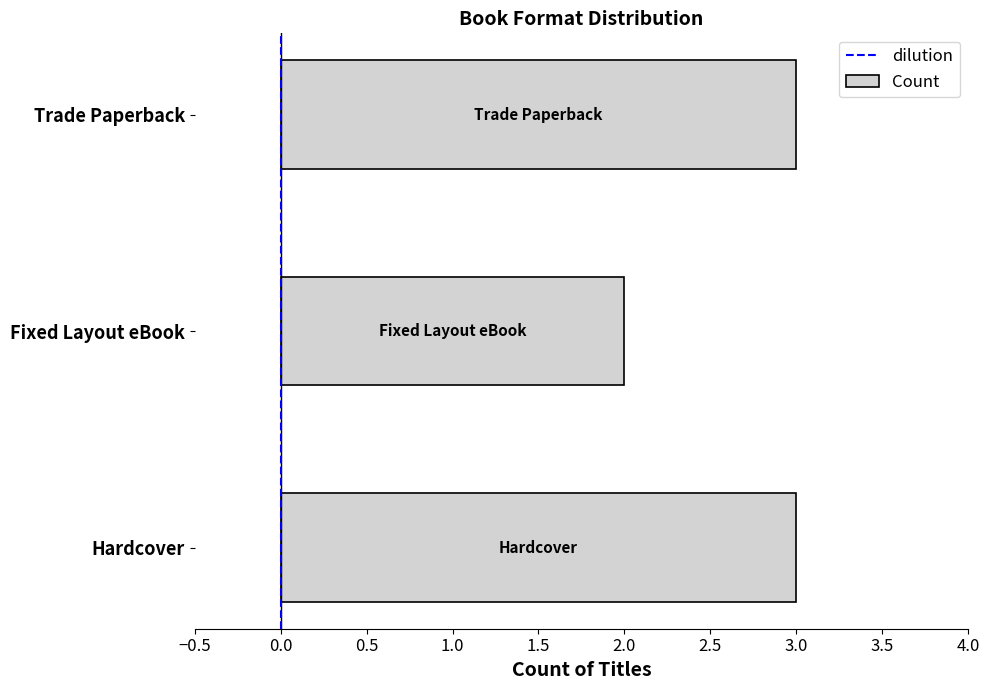

Read the value at Fixed Layout eBook.

2